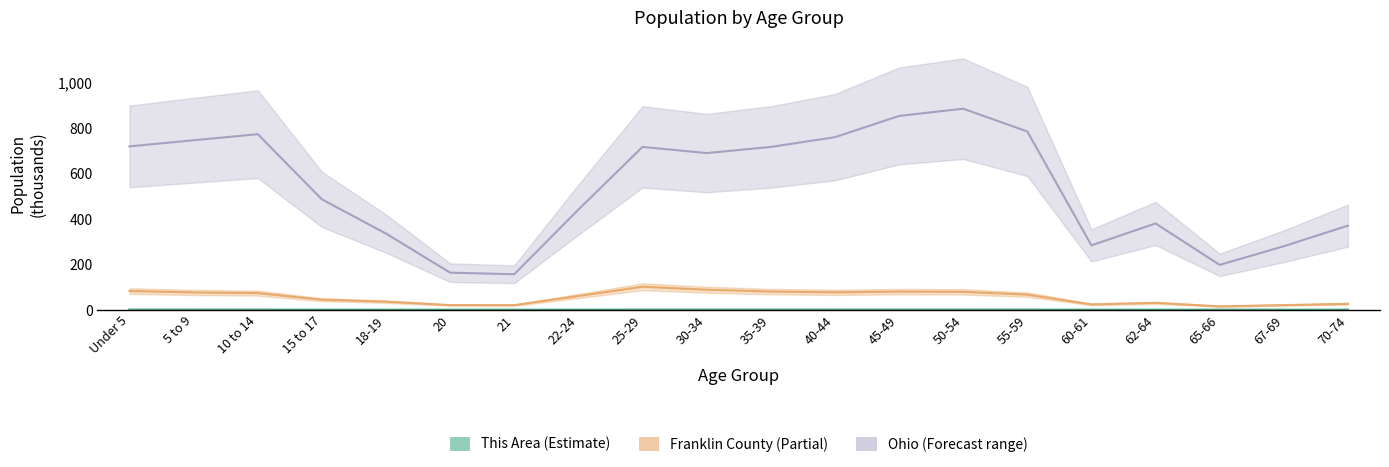

In Franklin County, how many points are lower than both neighbors (excluding endpoints)?

4